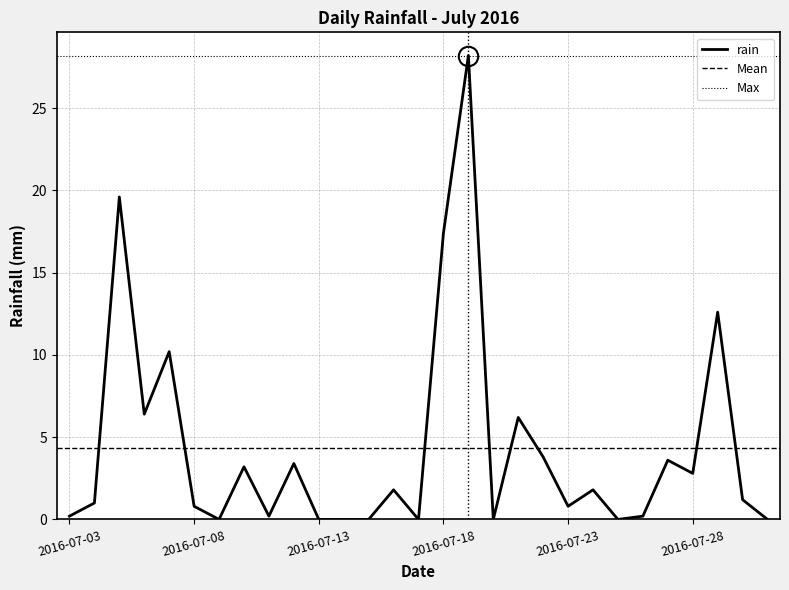

Rank the categories by value from lowest to highest.

2016-07-09, 2016-07-13, 2016-07-14, 2016-07-15, 2016-07-17, 2016-07-20, 2016-07-25, 2016-07-31, 2016-07-03, 2016-07-11, 2016-07-26, 2016-07-08, 2016-07-23, 2016-07-04, 2016-07-30, 2016-07-16, 2016-07-24, 2016-07-28, 2016-07-10, 2016-07-12, 2016-07-27, 2016-07-22, 2016-07-21, 2016-07-06, 2016-07-07, 2016-07-29, 2016-07-18, 2016-07-05, 2016-07-19